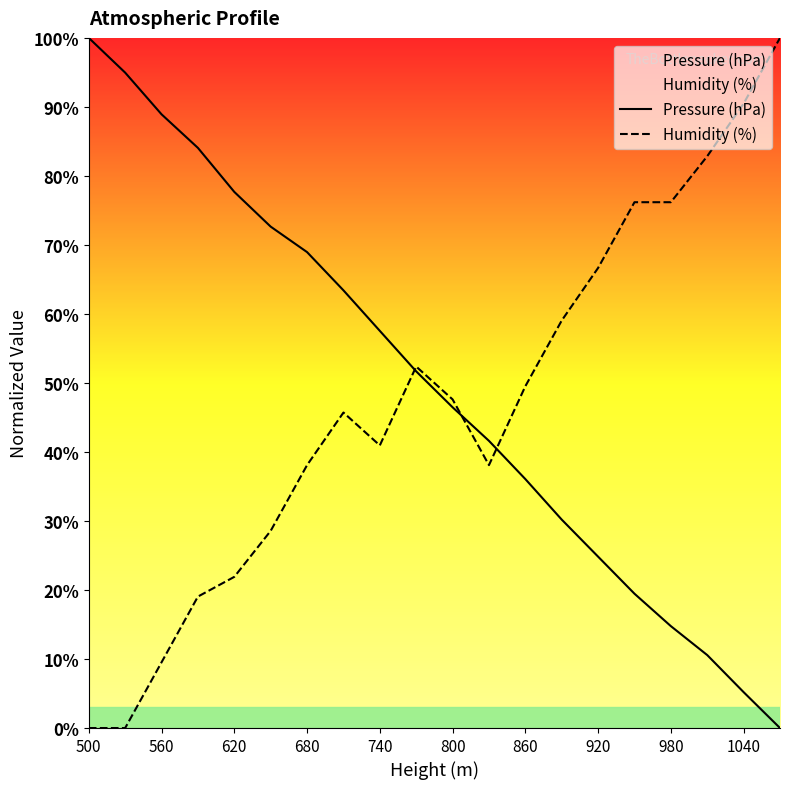

List the series in order of their peak value, highest first.

Pressure (hPa), Humidity (%)